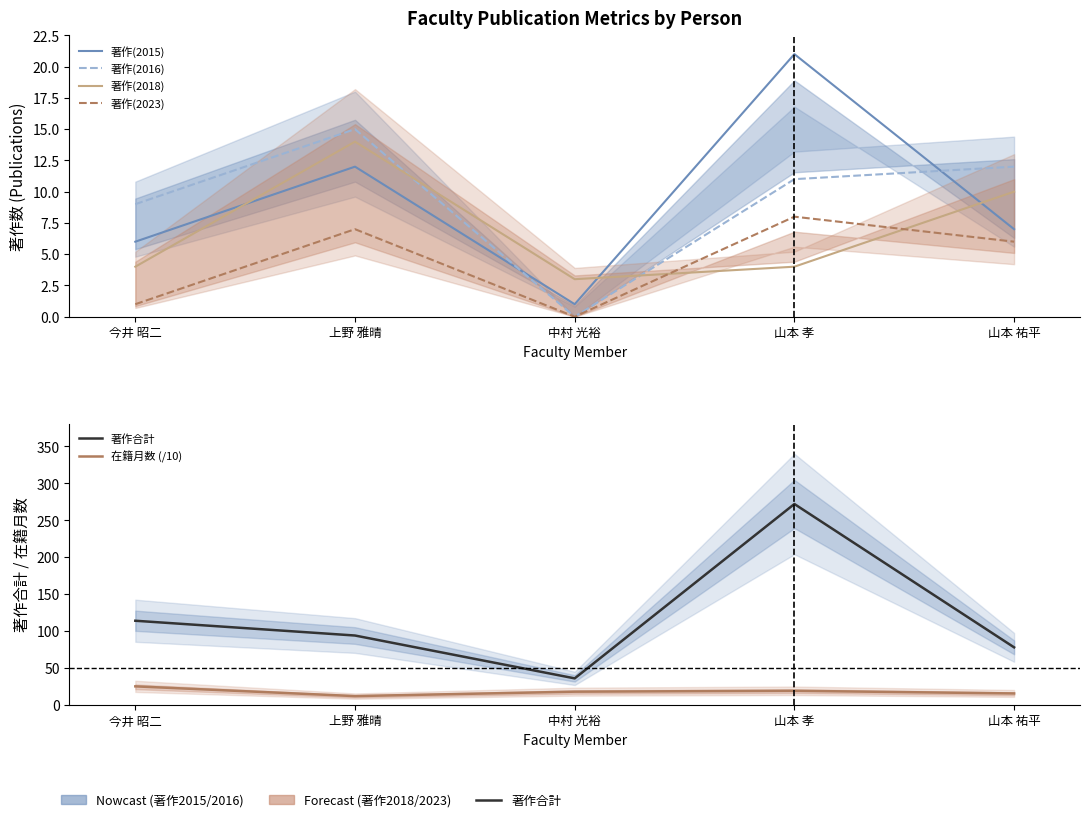

What is the value of the 在籍月数 (/10) point at the 4th from the left?

19.2